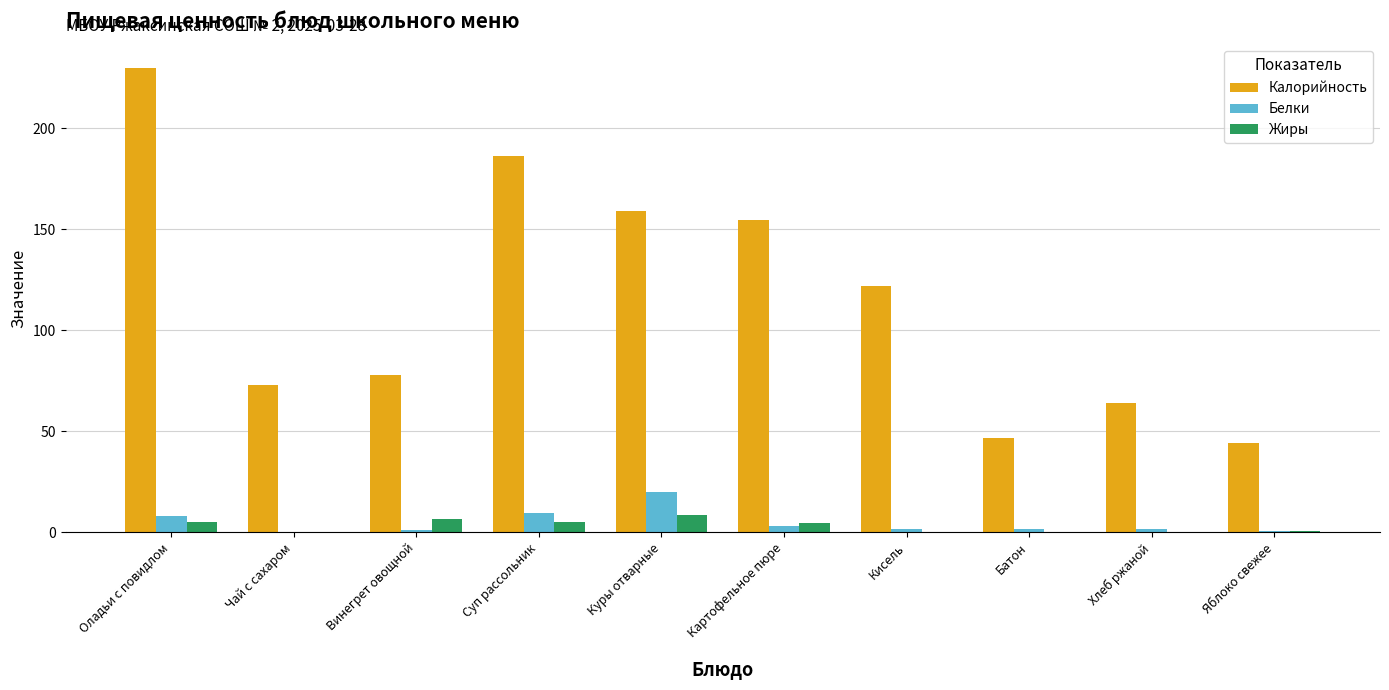

The value of Калорийность at Кисель is 122.0. True or false?

True